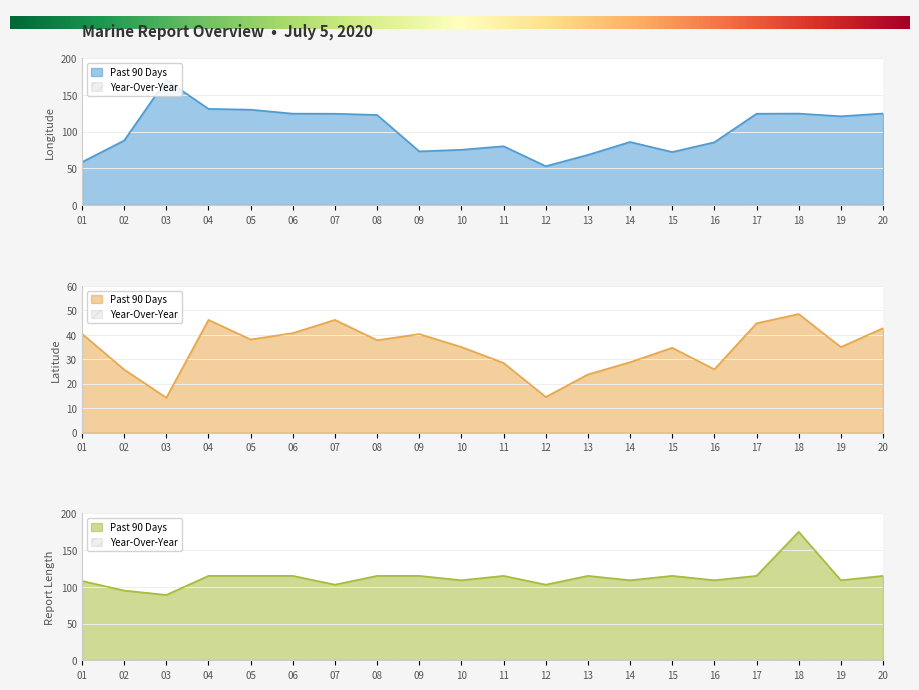

After their last crossing, which series has the higher values: RPT_LEN or LONG?

LONG